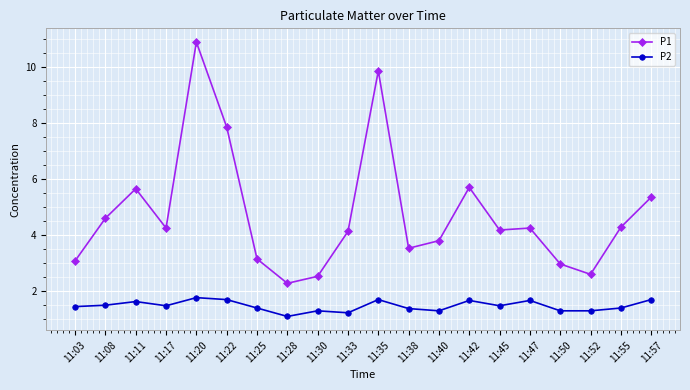

List the series in order of their overall mean, lowest first.

P2, P1